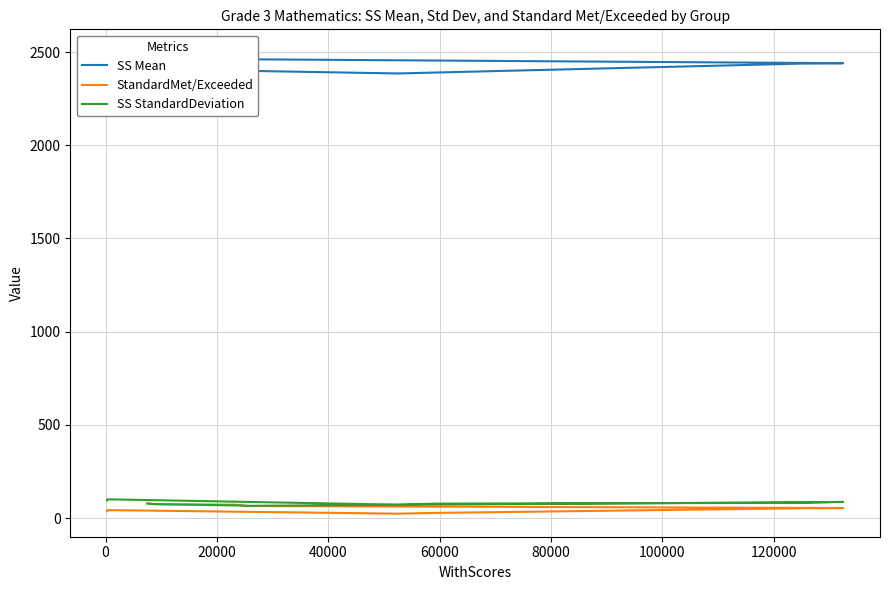

What is the lowest value of the SS StandardDeviation series?

66